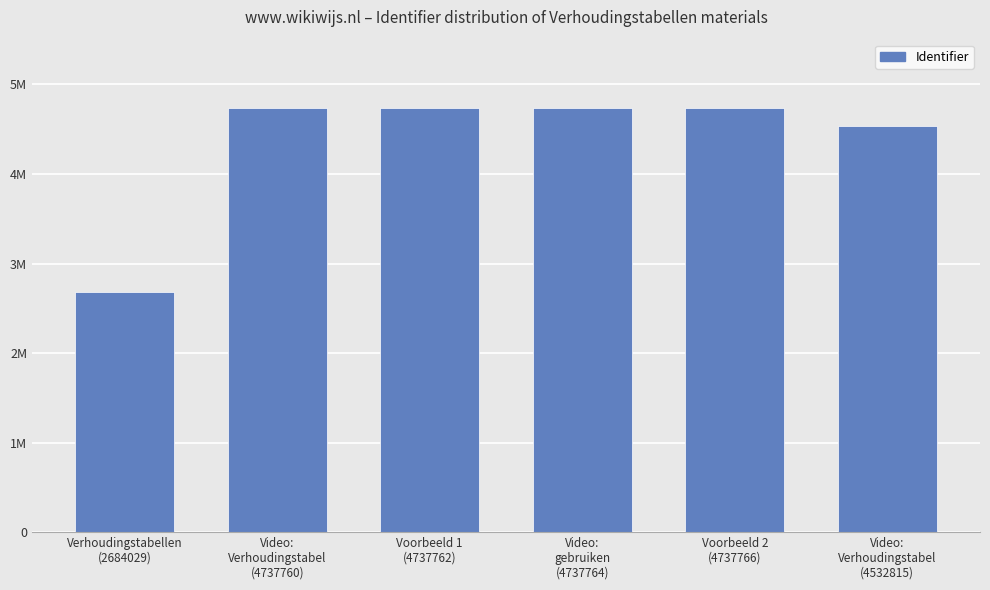

Which label corresponds to the largest value in the chart?

Voorbeeld 2
(4737766)